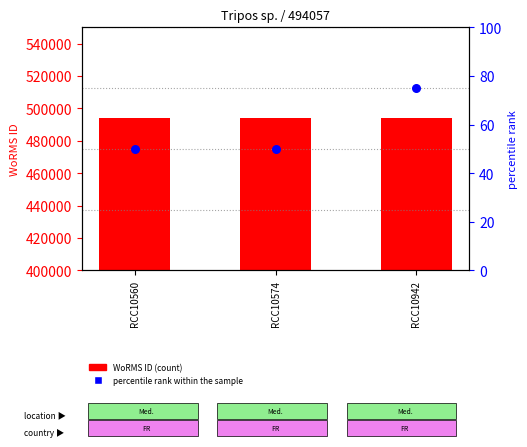

What is the total value across all series at RCC10560?

494107